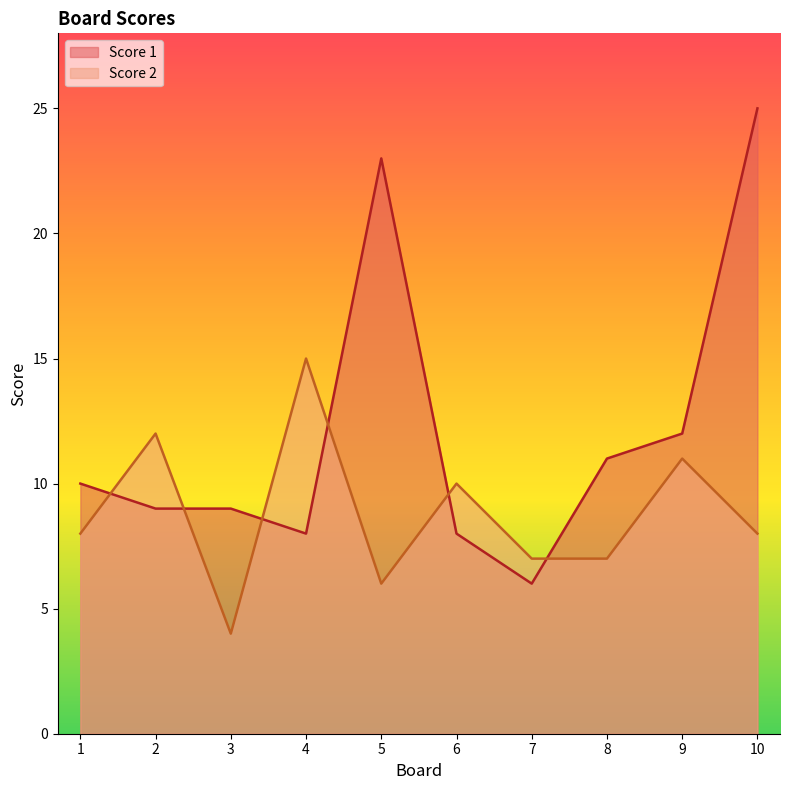

What is the difference between the second highest and minimum values in the Score 1 series?

17